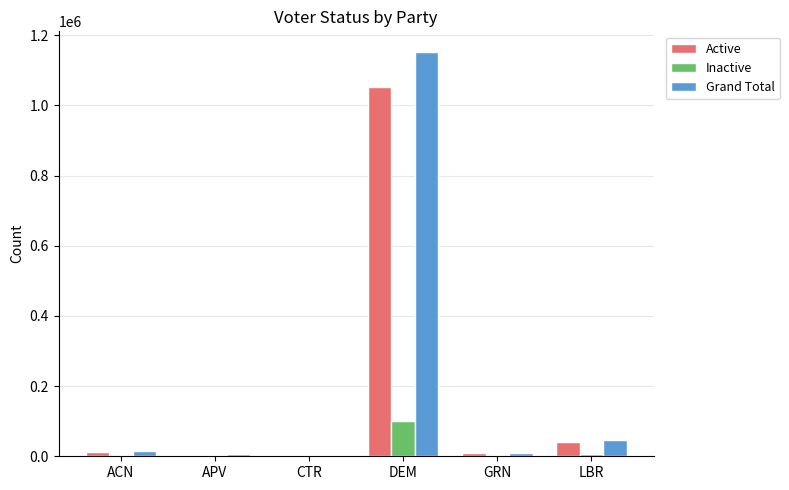

Where is Active nearest to the value 527291?

LBR